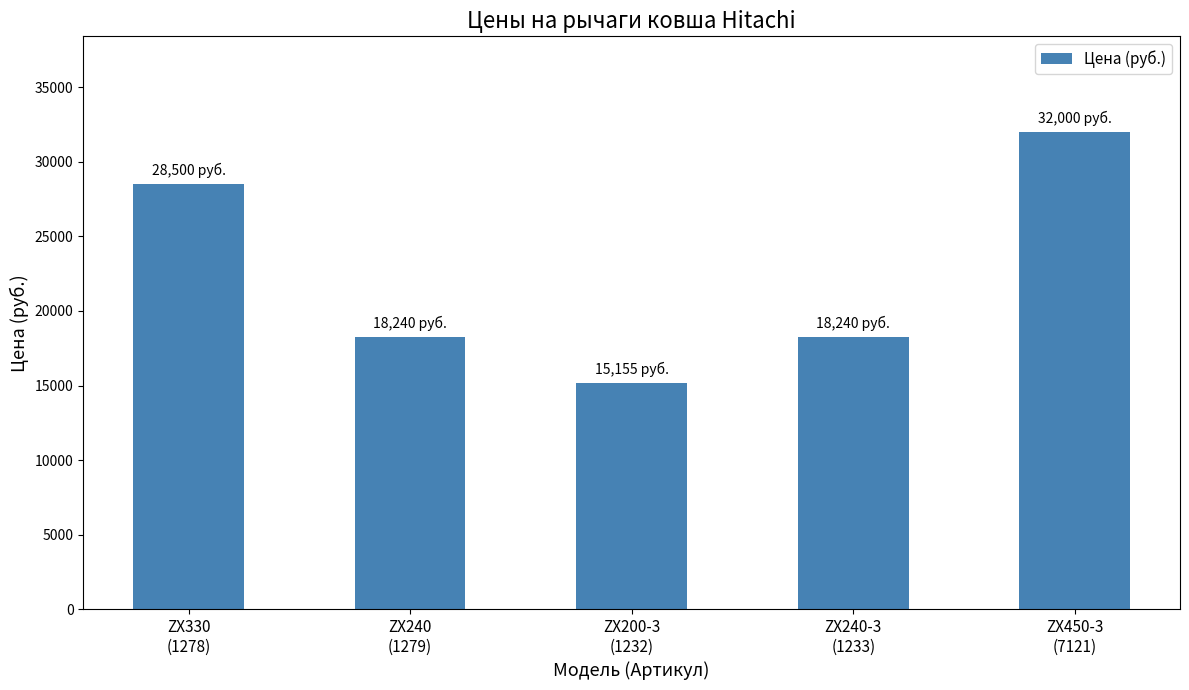

What is the smallest value displayed?

15155